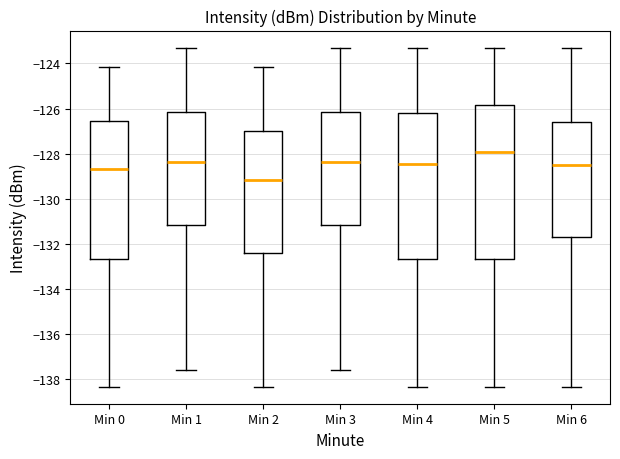

Reading left to right, transcribe this box plot: for each box, give where its median line is, the range the box spans, and where its two whiskers end, as read against the y-axis. The values are not printed on the chart, so give them approximately, as read against the axis.

Min 0: median -128.6, box -132.6 to -126.6, whiskers -138.4 to -124.2
Min 1: median -128.4, box -131.2 to -126.2, whiskers -137.6 to -123.2
Min 2: median -129.2, box -132.4 to -127.0, whiskers -138.4 to -124.2
Min 3: median -128.4, box -131.2 to -126.2, whiskers -137.6 to -123.2
Min 4: median -128.4, box -132.6 to -126.2, whiskers -138.4 to -123.2
Min 5: median -128.0, box -132.6 to -125.8, whiskers -138.4 to -123.2
Min 6: median -128.6, box -131.8 to -126.6, whiskers -138.4 to -123.2